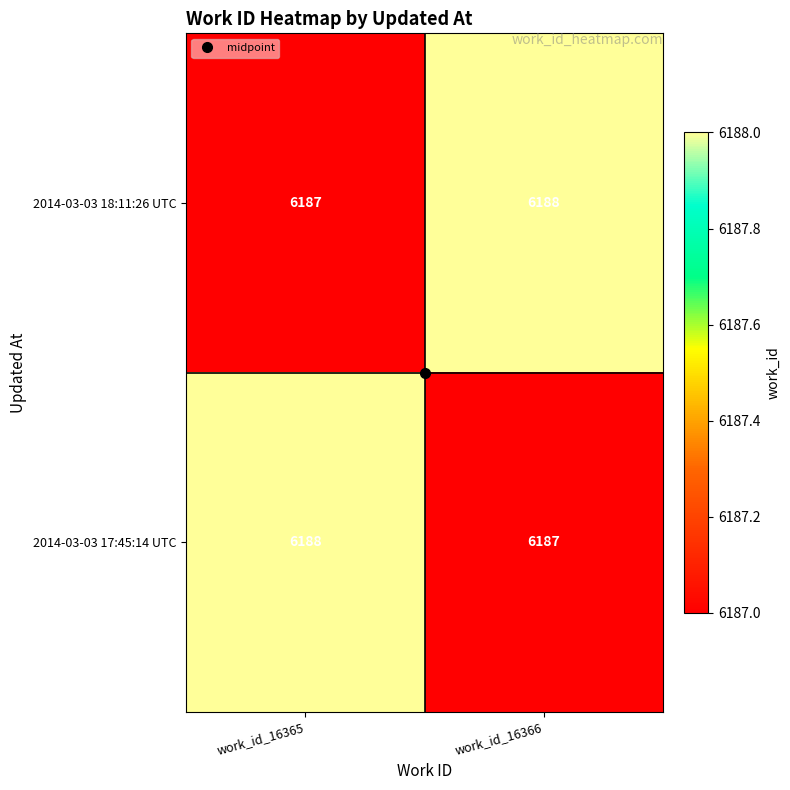

What is the average value of the 2014-03-03 17:45:14 UTC series?

6188